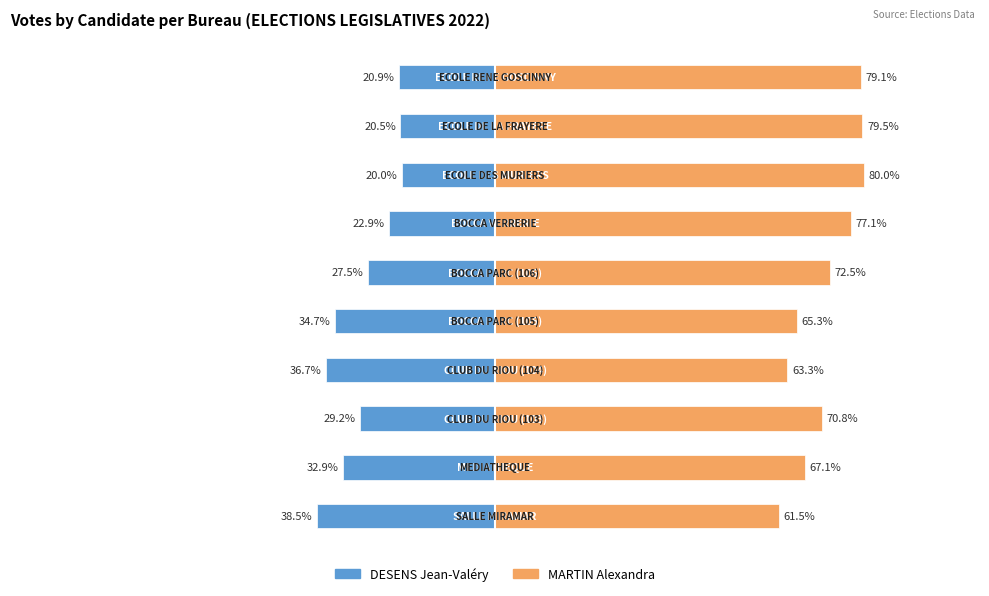

The MARTIN Alexandra series shows 79.5 at 8. True or false?

True